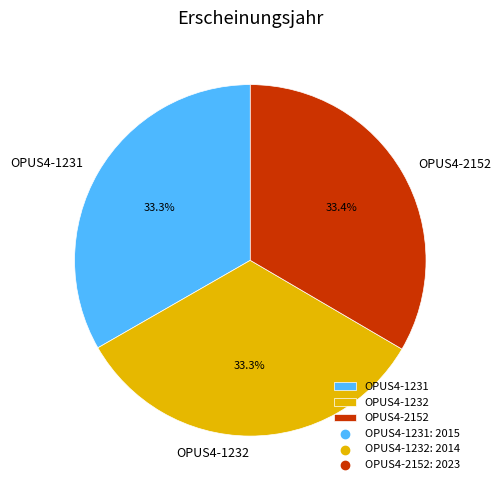

What is the ratio of the value at OPUS4-1231 to the value at OPUS4-2152?

1.0